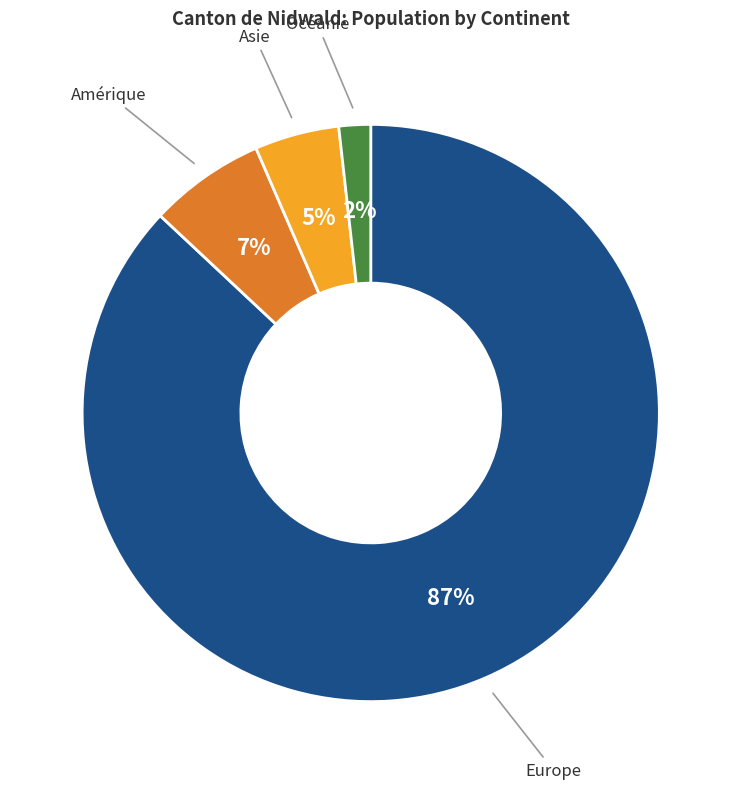

To the nearest percent, what is the average slice percentage?

25%